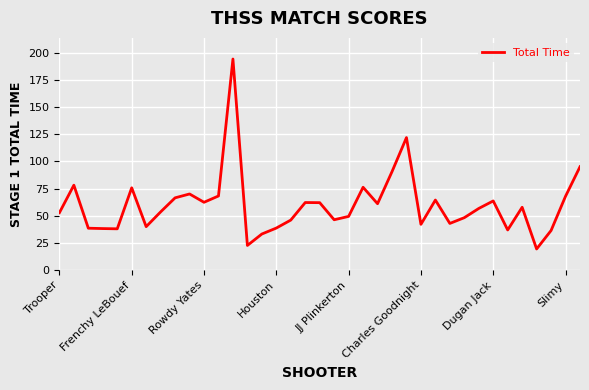

What is the minimum value shown in the chart?

19.6